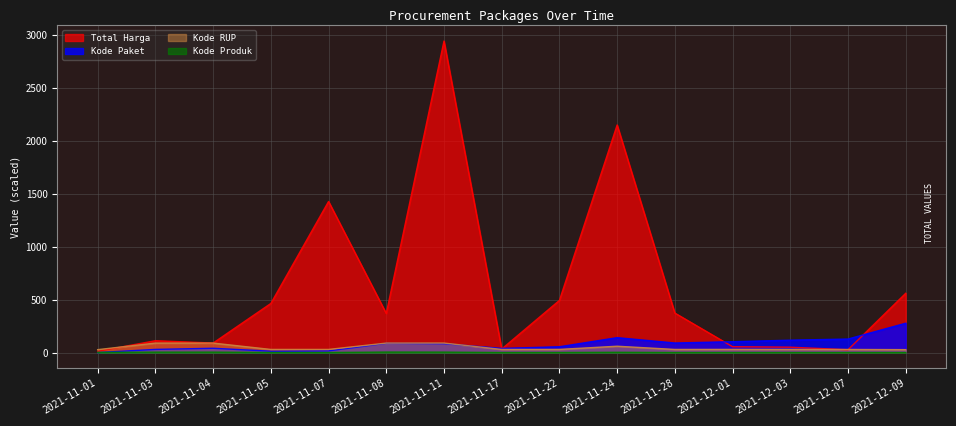

What is the label of the 11th point from the right?

2021-11-07